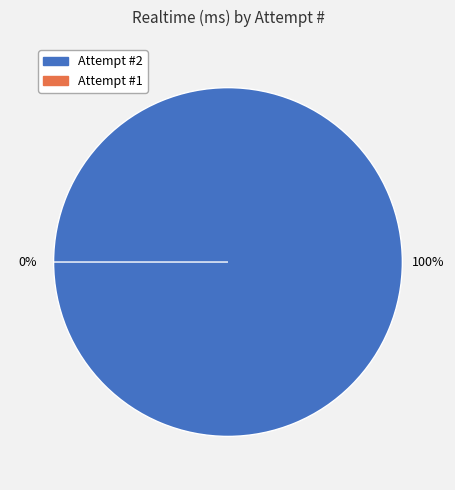

Is it true that 2 is 99% of the pie?

False